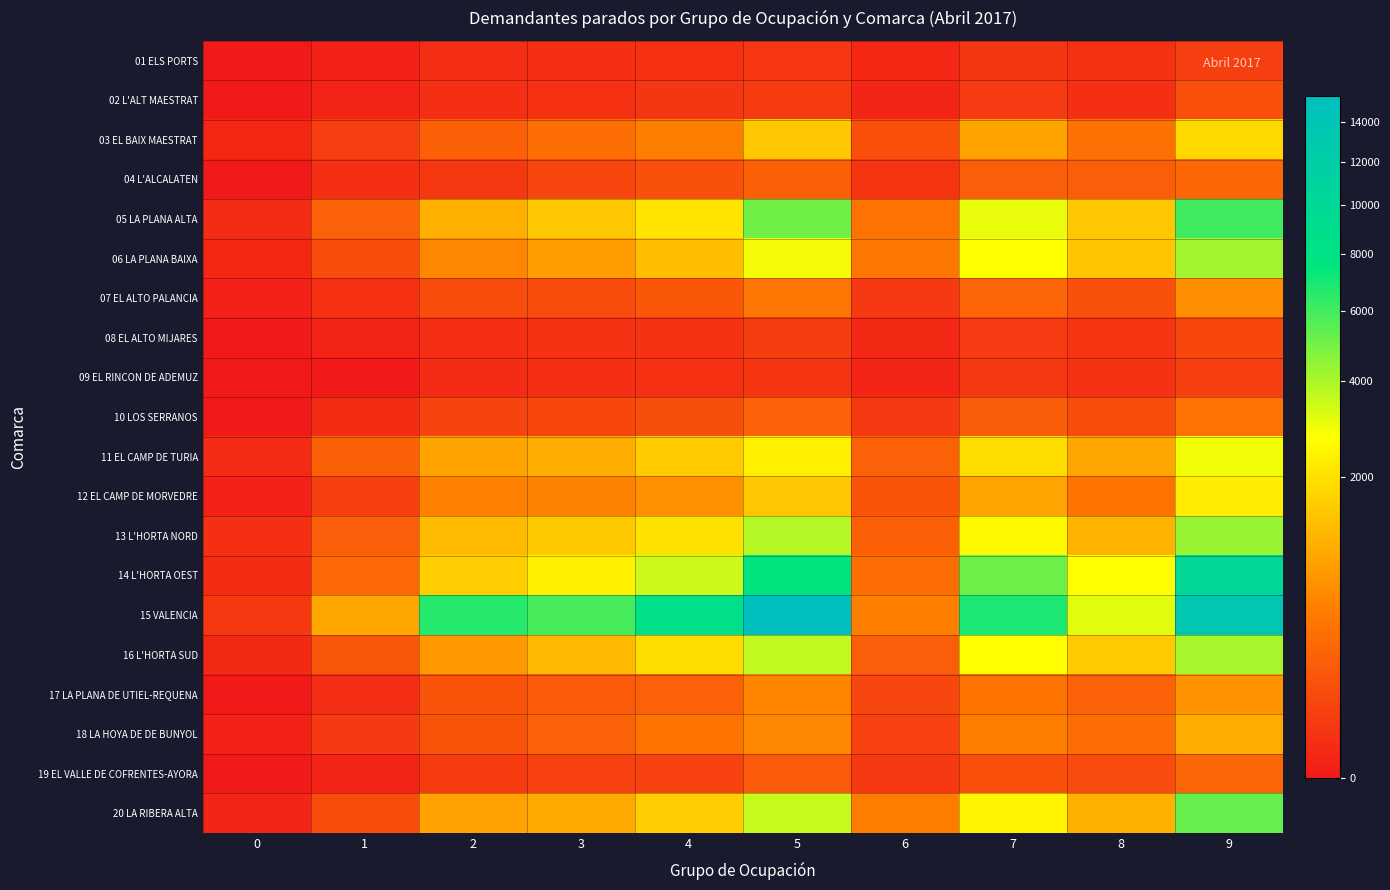

Reading left to right, list all the values displayed in this chart.

01 ELS PORTS: 0=0	1=1	2=9	3=10	4=12	5=24	6=4	7=21	8=13	9=40
02 L'ALT MAESTRAT: 0=0	1=2	2=10	3=12	4=21	5=33	6=3	7=29	8=11	9=100
03 EL BAIX MAESTRAT: 0=4	1=39	2=200	3=311	4=478	5=1483	6=101	7=907	8=326	9=1821
04 L'ALCALATEN: 0=0	1=11	2=25	3=62	4=110	5=197	6=20	7=186	8=180	9=254
05 LA PLANA ALTA: 0=6	1=210	2=1086	3=1490	4=2076	5=5060	6=353	7=3046	8=1510	9=6044
06 LA PLANA BAIXA: 0=4	1=89	2=553	3=828	4=1330	5=2877	6=370	7=2737	8=1441	9=4133
07 EL ALTO PALANCIA: 0=1	1=12	2=89	3=85	4=141	5=371	6=27	7=235	8=106	9=634
08 EL ALTO MIJARES: 0=0	1=2	2=11	3=15	4=15	5=36	6=5	7=29	8=20	9=67
09 EL RINCON DE ADEMUZ: 0=0	1=0	2=6	3=11	4=12	5=19	6=3	7=22	8=14	9=46
10 LOS SERRANOS: 0=0	1=8	2=55	3=69	4=95	5=206	6=27	7=177	8=87	9=339
11 EL CAMP DE TURIA: 0=7	1=200	2=909	3=1039	4=1537	5=2372	6=207	7=1900	8=928	9=2900
12 EL CAMP DE MORVEDRE: 0=1	1=45	2=485	3=511	4=672	5=1483	6=126	7=922	8=354	9=2261
13 L'HORTA NORD: 0=11	1=188	2=1274	3=1513	4=2021	5=3857	6=200	7=2595	8=1145	9=4315
14 L'HORTA OEST: 0=8	1=255	2=1597	3=2378	4=3463	5=7605	6=300	7=5155	8=2729	9=10035
15 VALENCIA: 0=25	1=965	2=6665	3=5907	4=8434	5=15460	6=476	7=6892	8=3126	9=13601
16 L'HORTA SUD: 0=5	1=133	2=748	3=1239	4=1895	5=3659	6=187	7=2713	8=1541	9=4081
17 LA PLANA DE UTIEL-REQUENA: 0=0	1=9	2=124	3=163	4=217	5=543	6=65	7=355	8=204	9=694
18 LA HOYA DE DE BUNYOL: 0=1	1=27	2=119	3=207	4=361	5=552	6=47	7=451	8=313	9=1022
19 EL VALLE DE COFRENTES-AYORA: 0=0	1=2	2=31	3=48	4=49	5=155	6=28	7=101	8=82	9=243
20 LA RIBERA ALTA: 0=3	1=85	2=873	3=983	4=1594	5=3548	6=454	7=2491	8=1100	9=5277